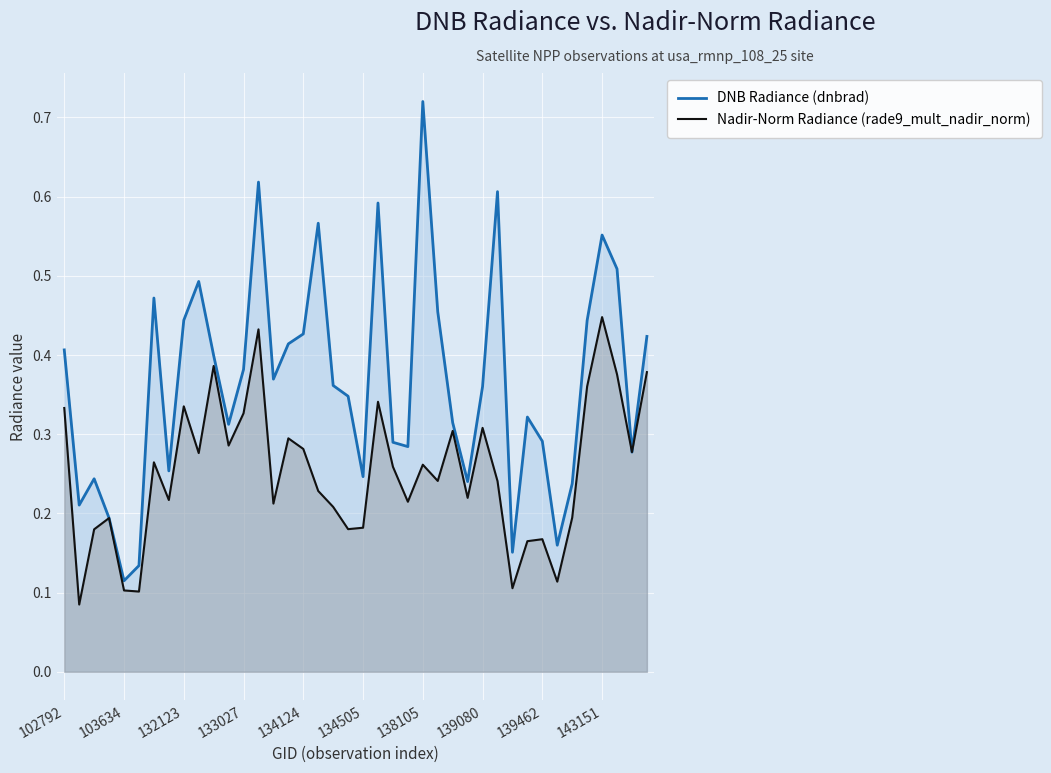

Which series has the largest total across all categories?

DNB Radiance (dnbrad)